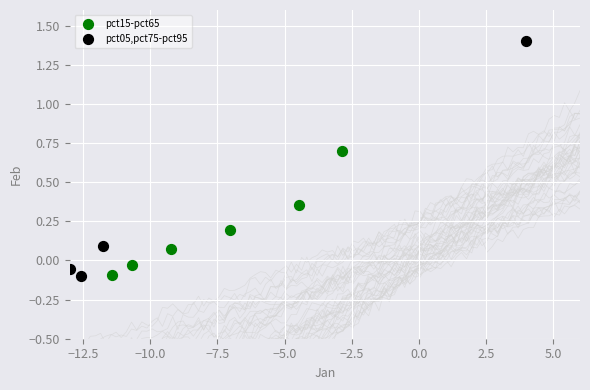

Which series reaches the maximum Y coordinate?

pct05,pct75-pct95